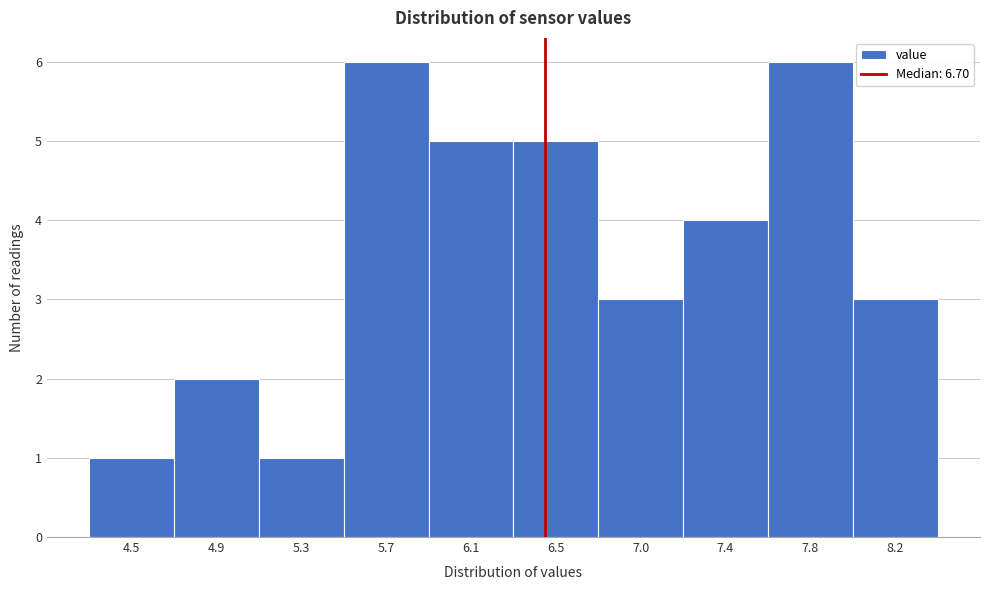

Reading right to left, list all the values displayed in this chart.

3	6	4	3	5	5	6	1	2	1